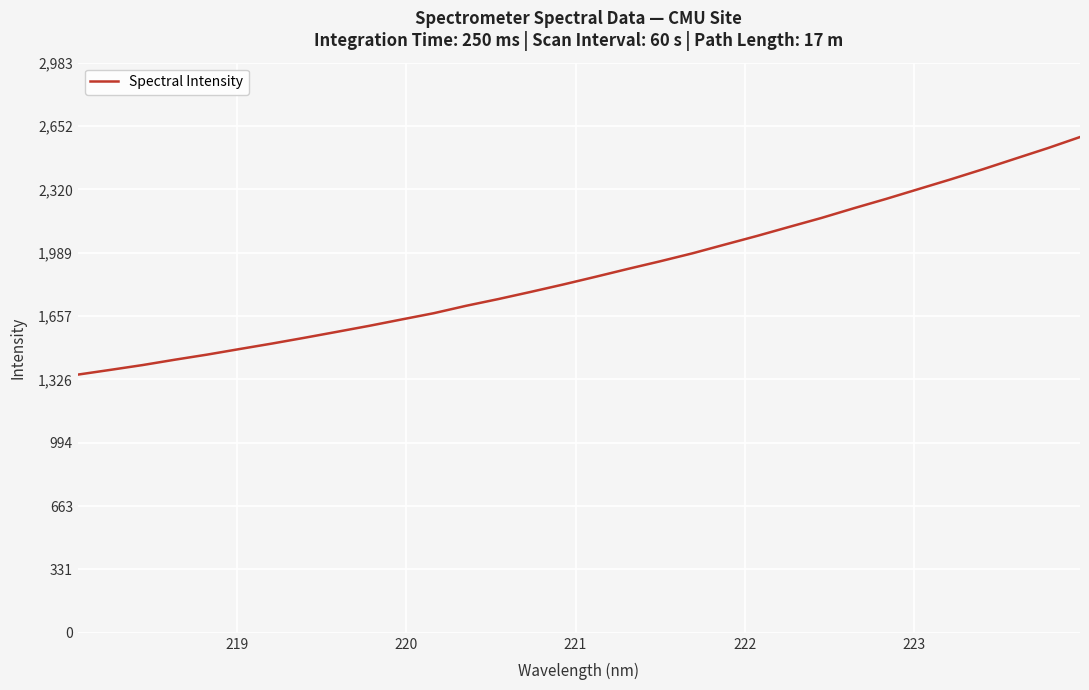

What is the difference between the second highest and second lowest values?

1160.3